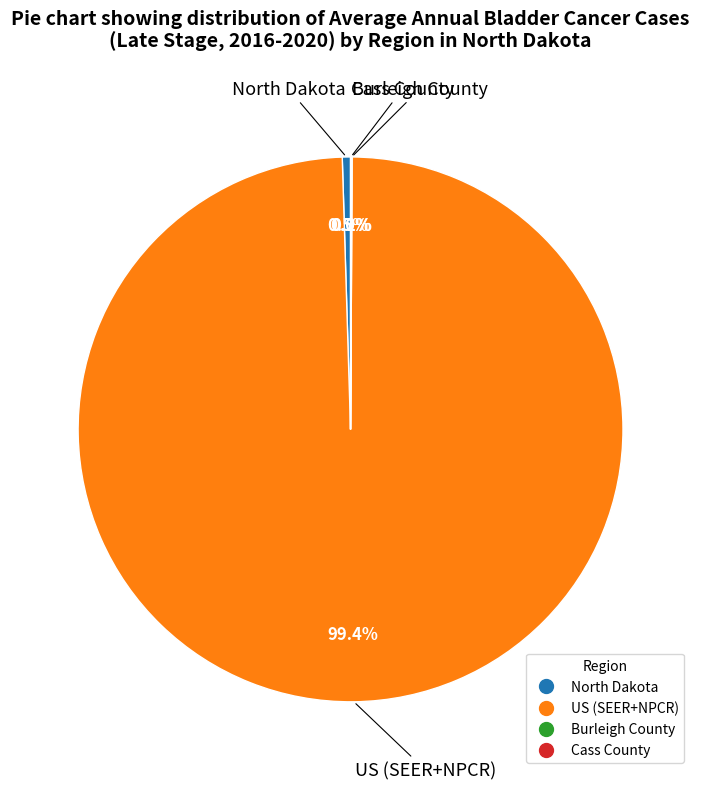

What is the majority slice?

US (SEER+NPCR)